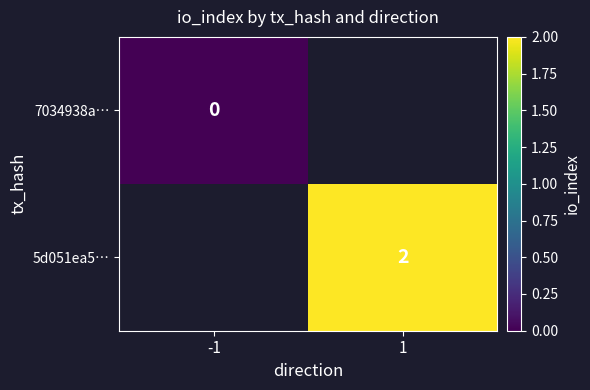

Is it true that 5d051ea5… equals 3 at 1?

False